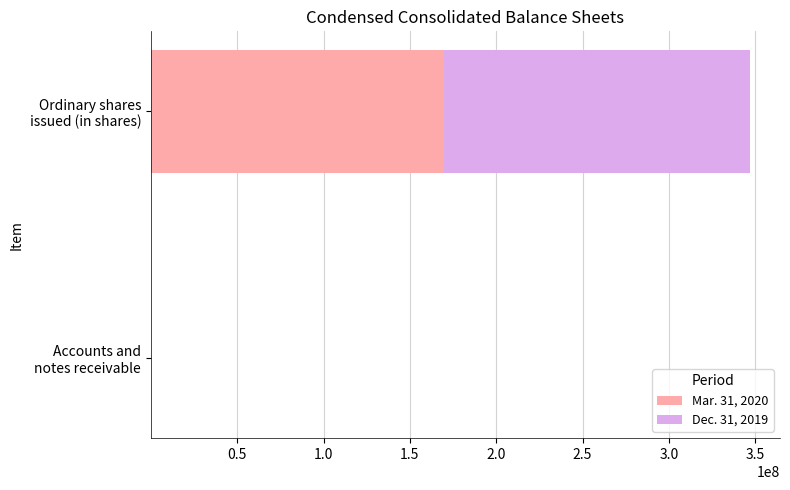

What is the maximum value for Mar. 31, 2020?

169800000.0